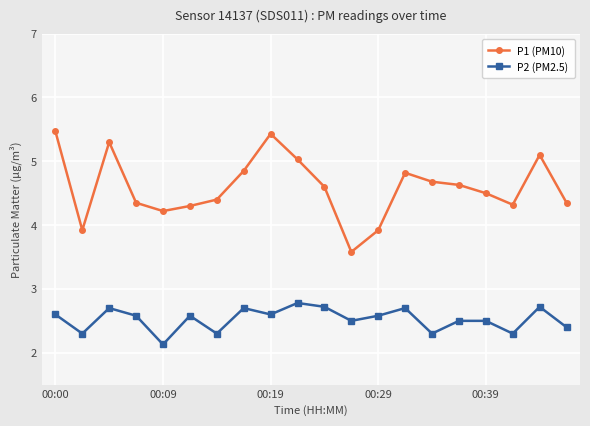

What is the value of the P1 (PM10) point at the 1st from the left?

5.5